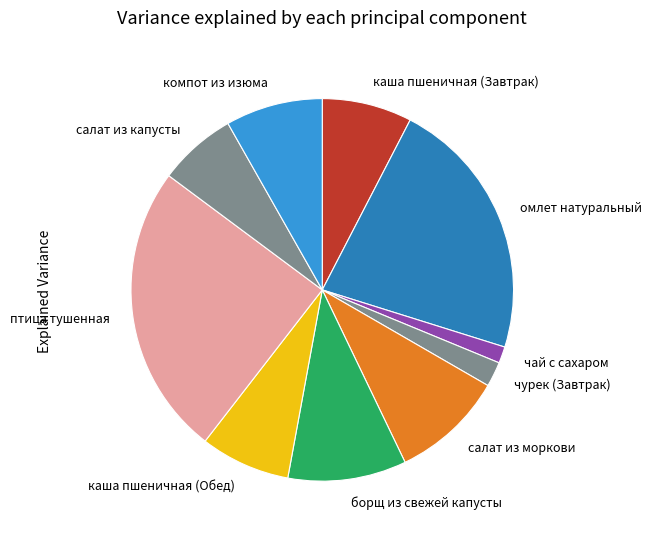

Is there a majority slice in this chart?

No